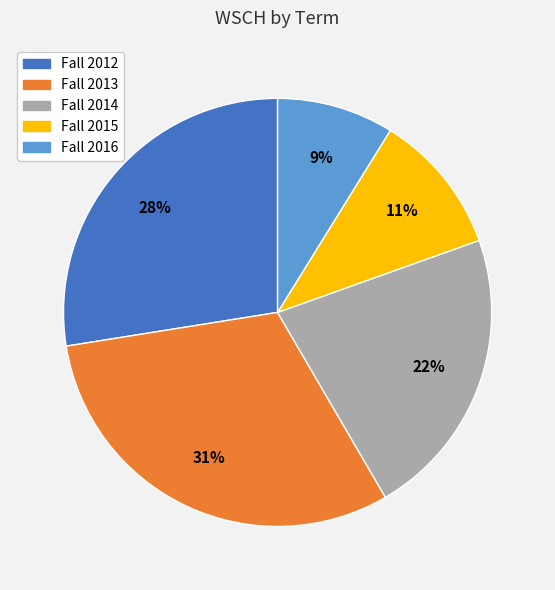

Is the sum of Fall 2013 and Fall 2015 greater than half?

No